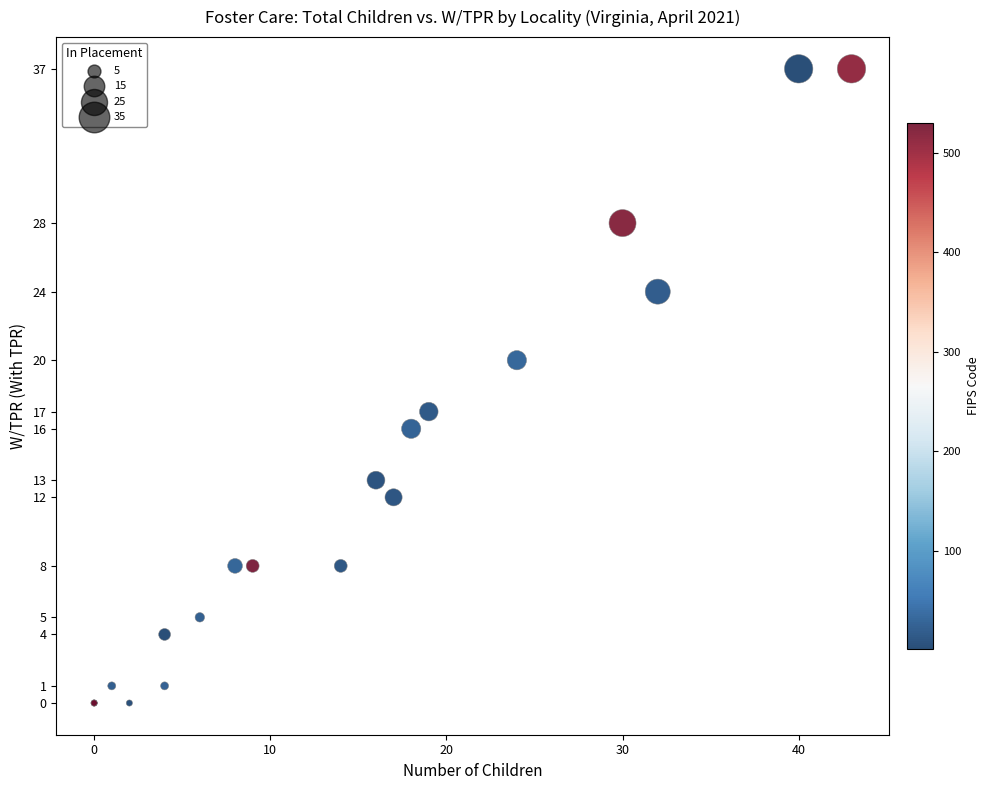

What Y value in the scatter plot is closest to 18?

17